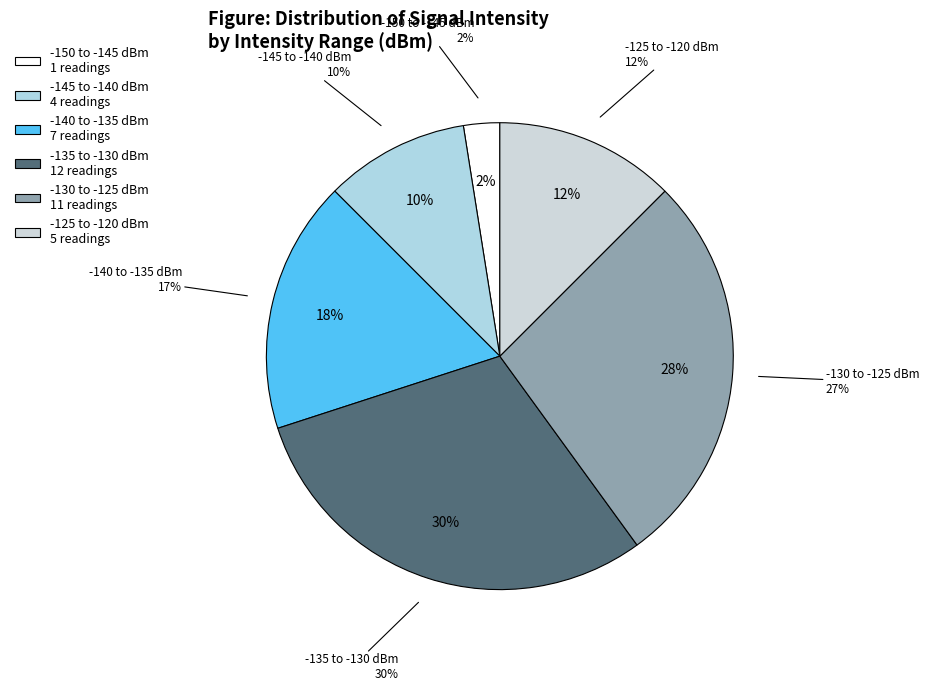

Is it true that 40 is 9% of the pie?

False